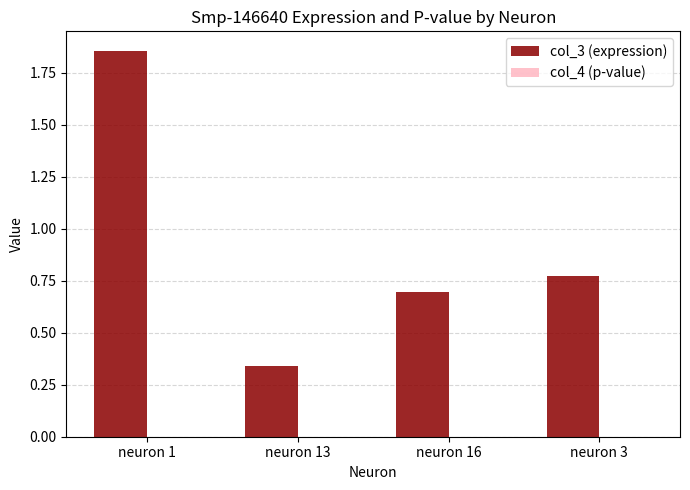

The value of col_3 (expression) at neuron 3 is 1.3. True or false?

False